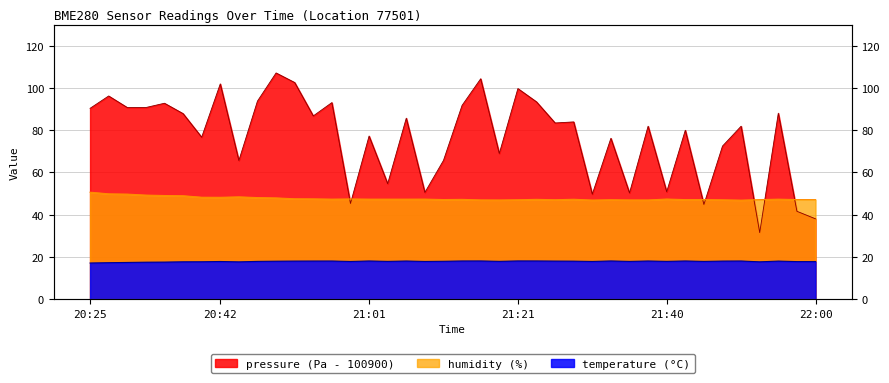

What is the difference between the highest and lowest values at 20:42?

84.1